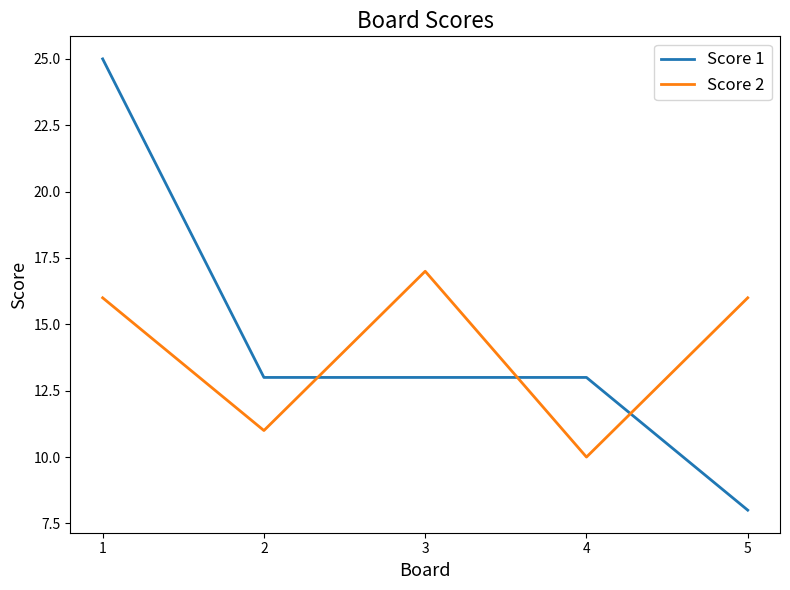

Does the chart have visible grid lines?

No